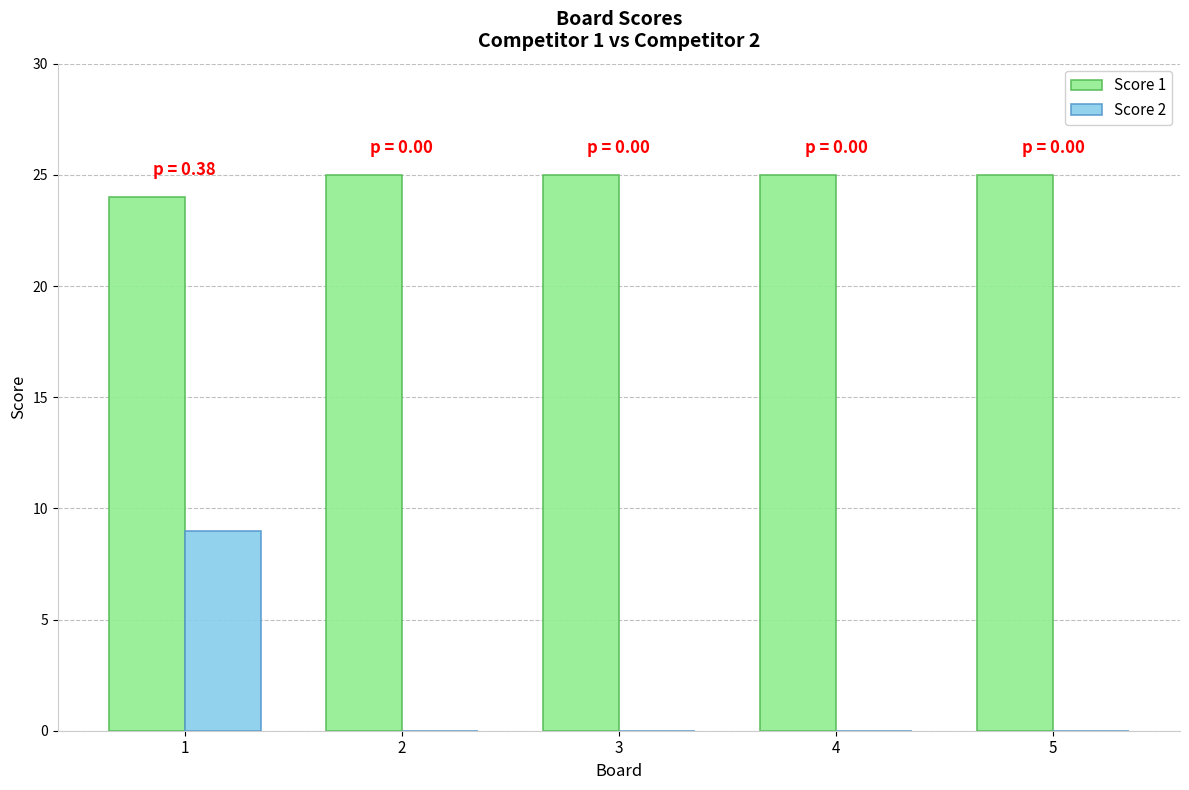

Is it true that Score 1 equals 25 at 4?

True